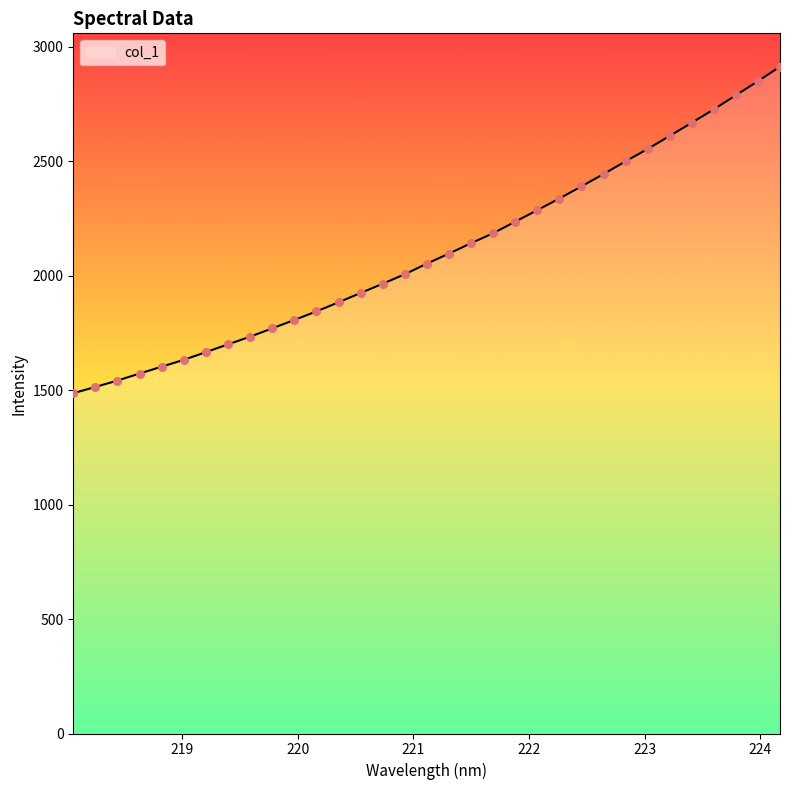

What is the minimum value shown in the chart?

1486.1